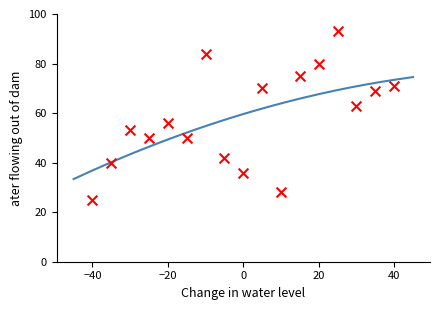

What is the range of Y values (max minus min)?

68